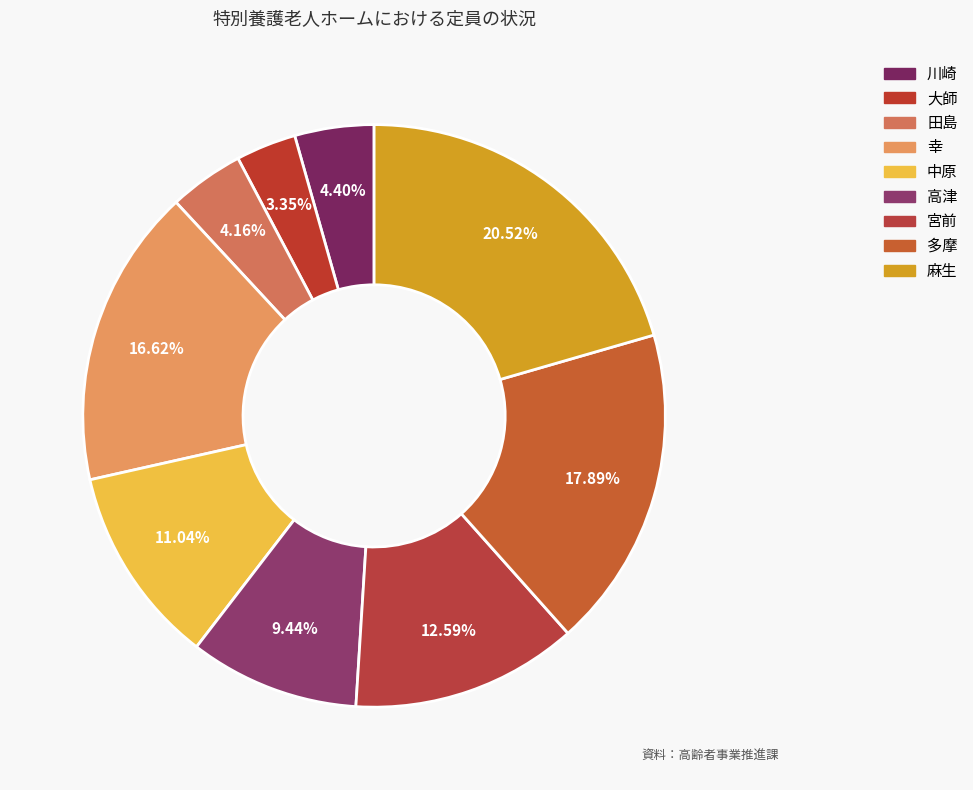

Combined, what portion of the pie is 多摩 and 麻生?

38.4%